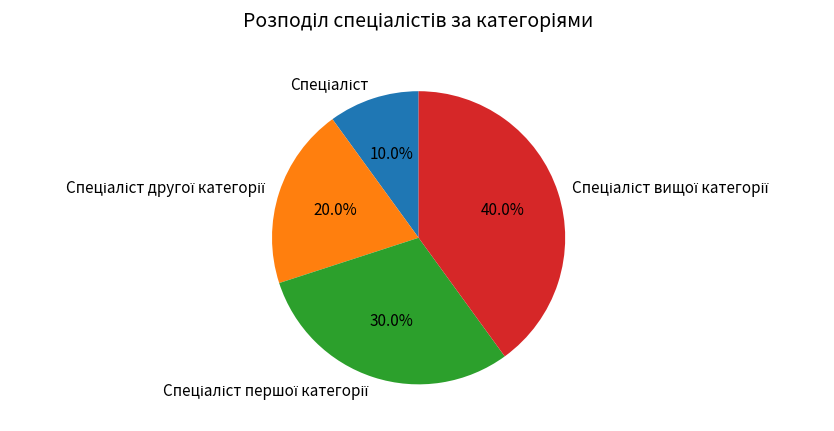

To the nearest percent, what is the difference between the largest and smallest slice percentages?

30%